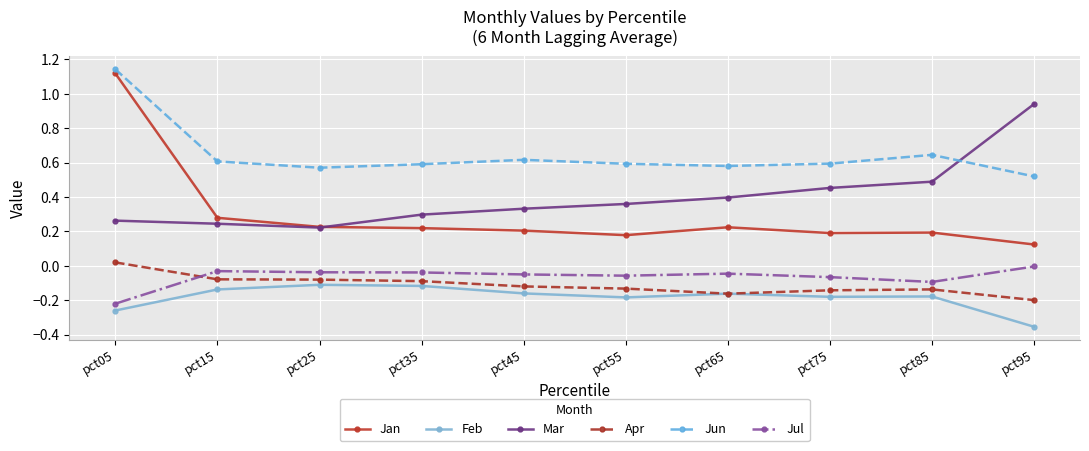

True or false: Jun and Jul cross at least once.

False